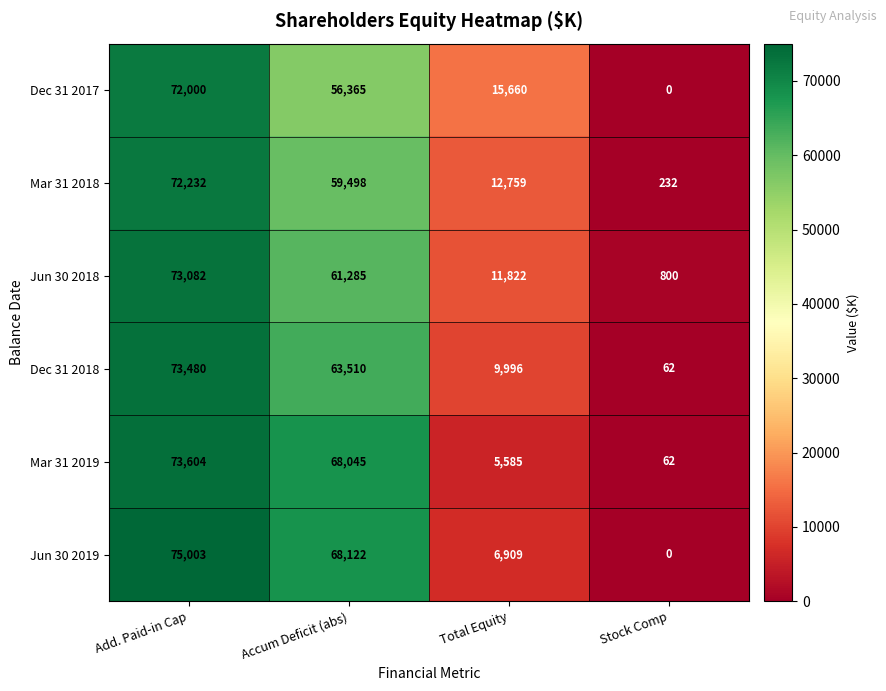

Where does the Mar 31 2019 series first go above 68045?

Add. Paid-in Cap